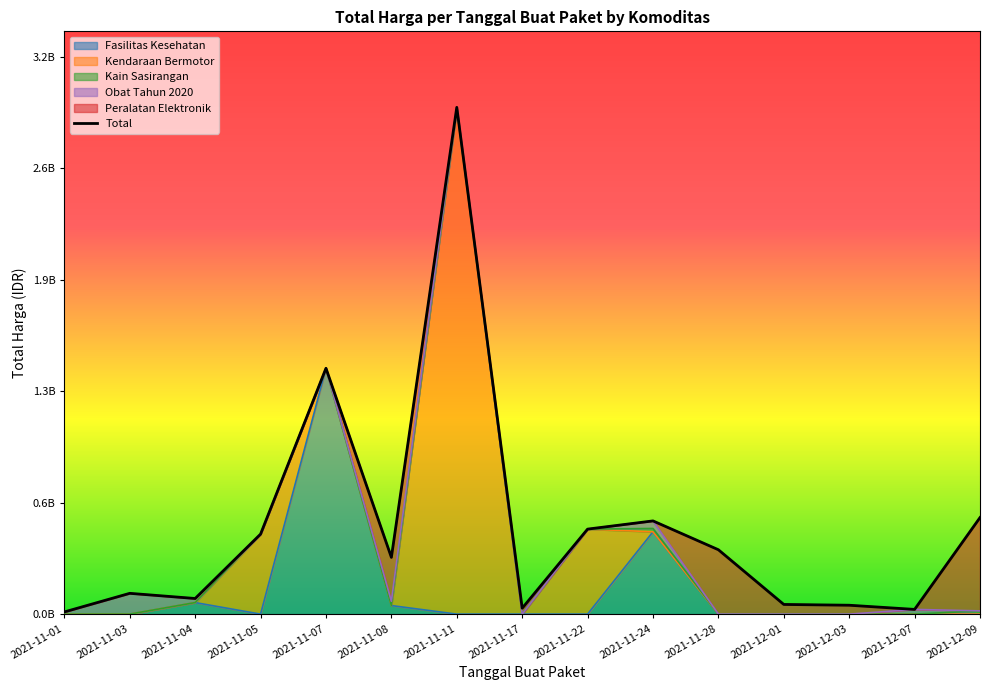

What is the change in value from 2021-11-07 to 2021-11-17?

-1.4